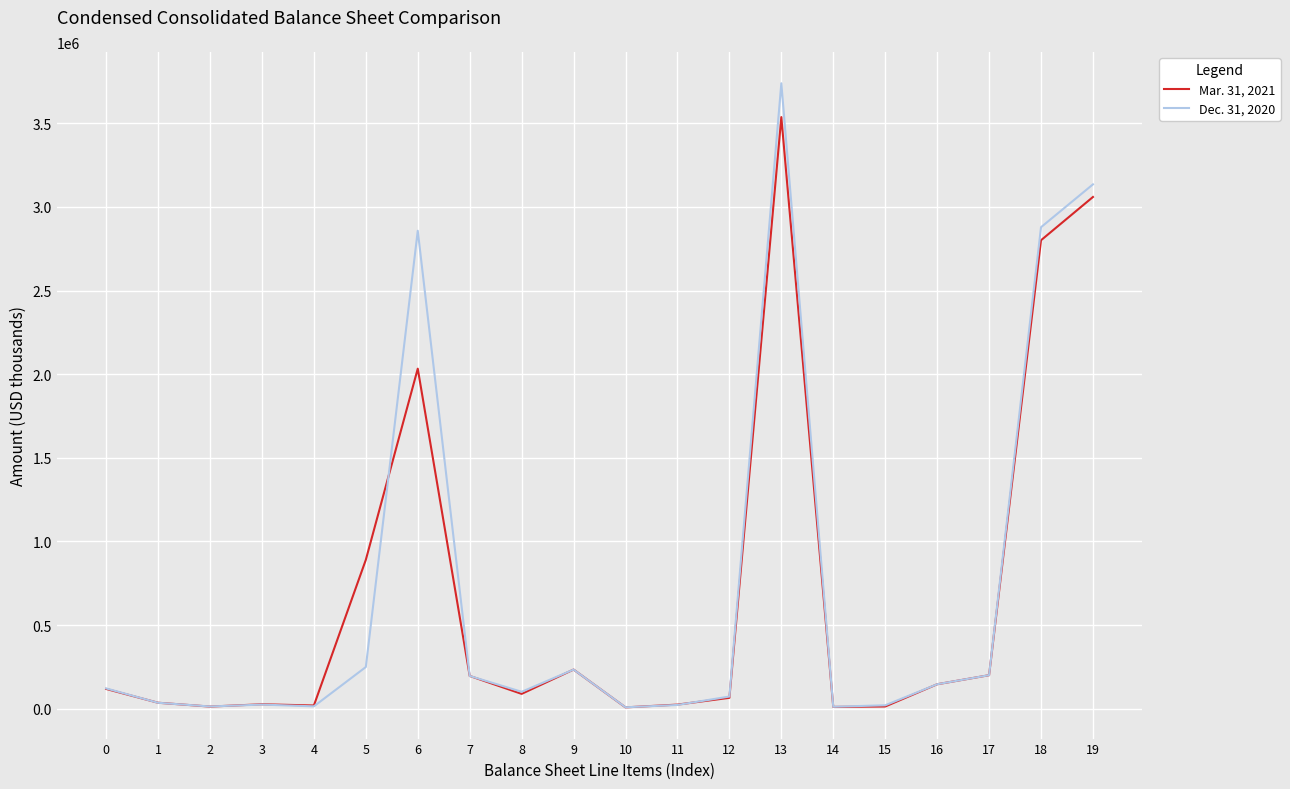

After their last crossing, which series has the higher values: Mar. 31, 2021 or Dec. 31, 2020?

Dec. 31, 2020